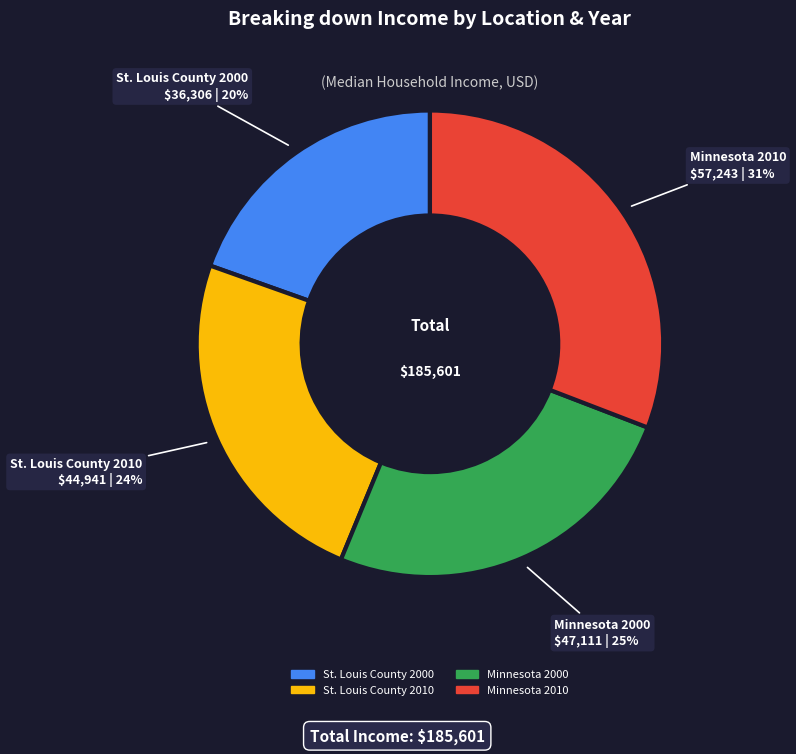

Which has a higher value, St. Louis County 2000 or Minnesota 2000?

Minnesota 2000